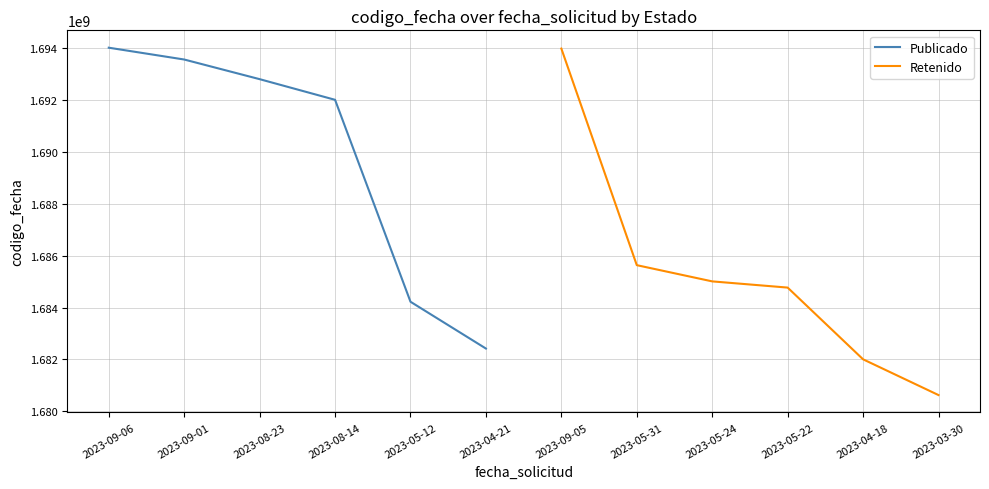

How many data points in Publicado are less than 1692812611?

3